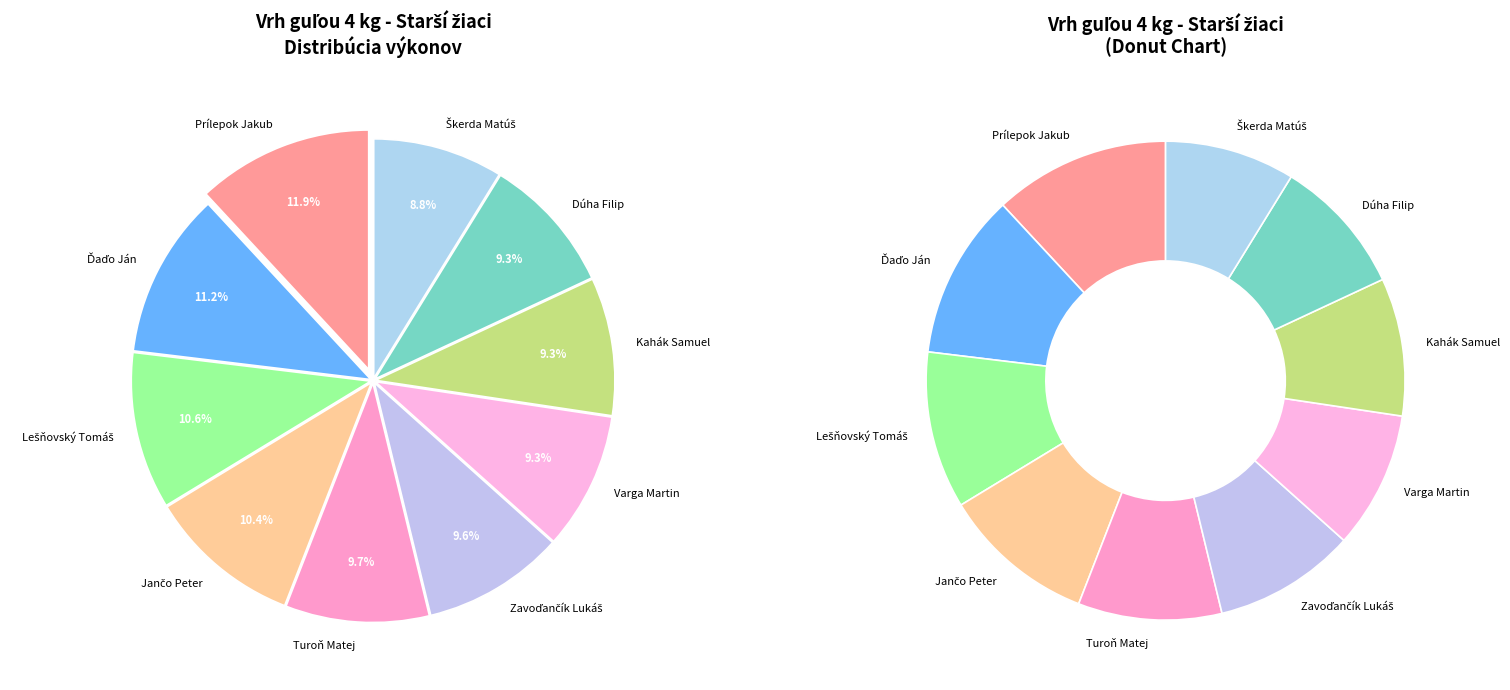

Does any single category account for the majority?

No